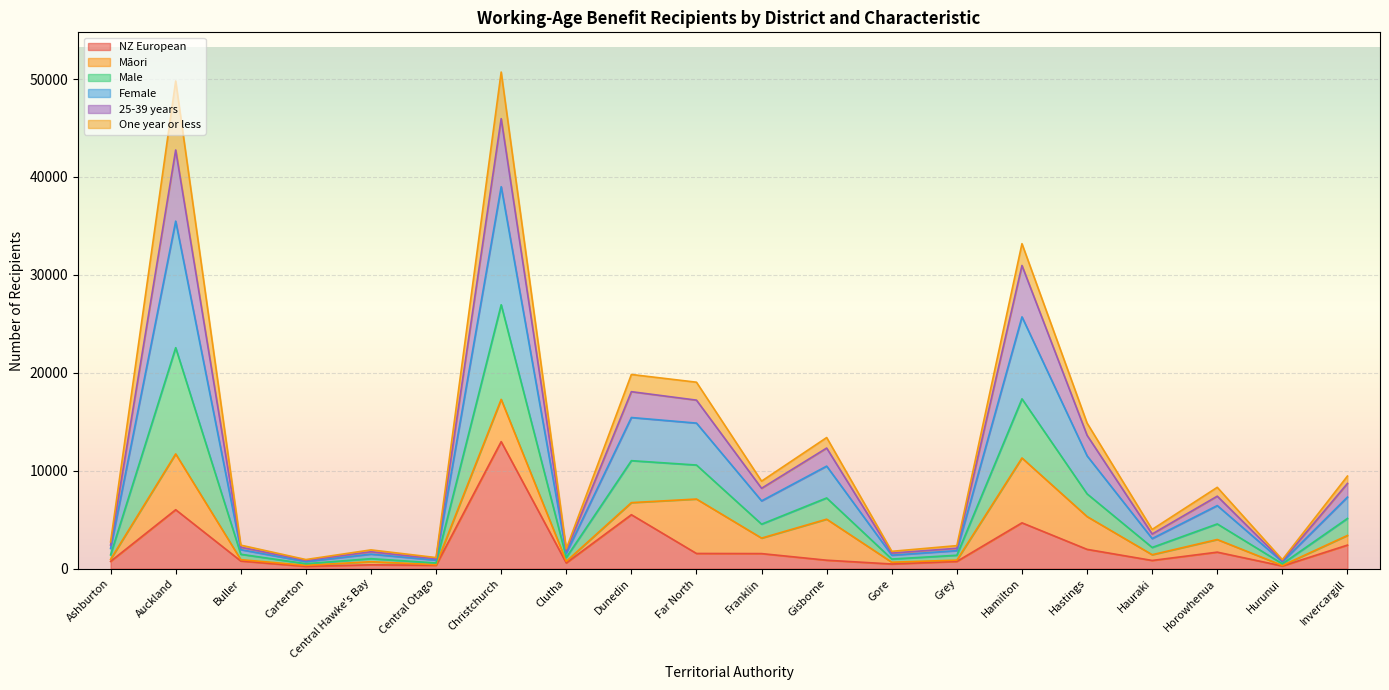

What is the spread (max minus min) of values at Far North?

17492